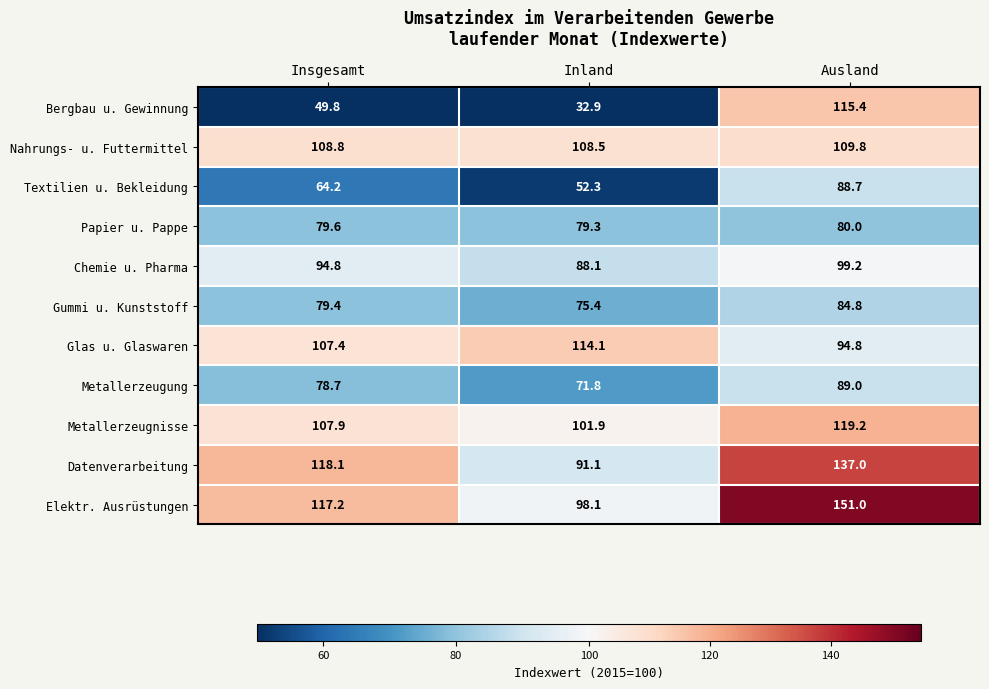

Which series has the largest total across all categories?

Elektr. Ausrüstungen